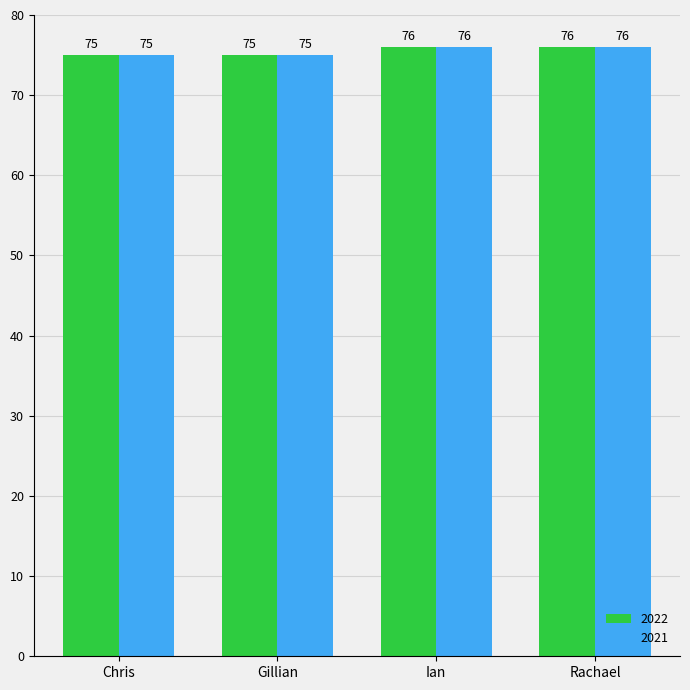

What is the average value of the 2022 series?

76